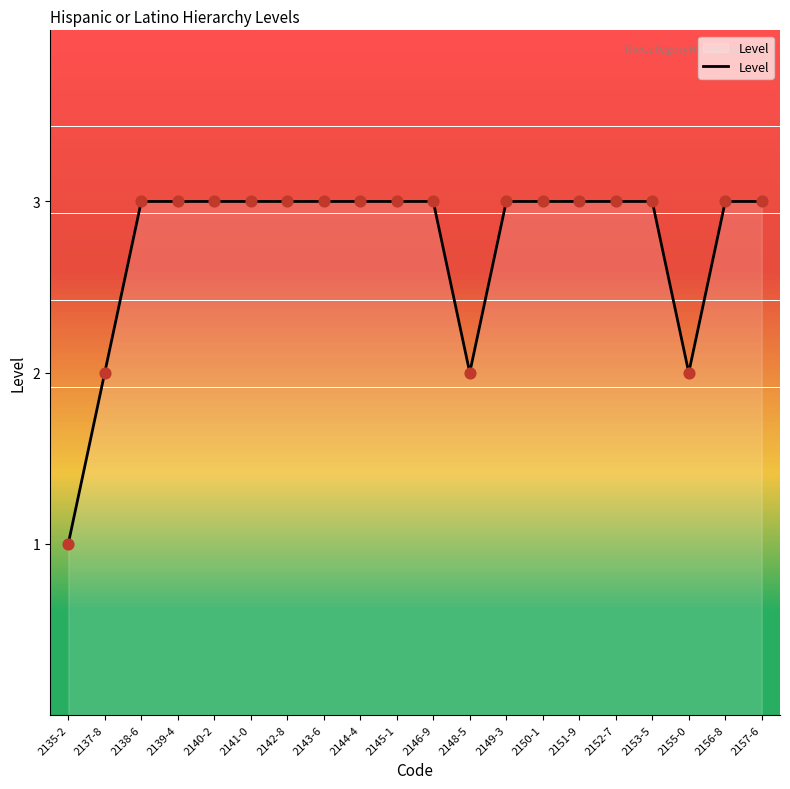

Which has a higher value, 2148-5 or 2143-6?

2143-6